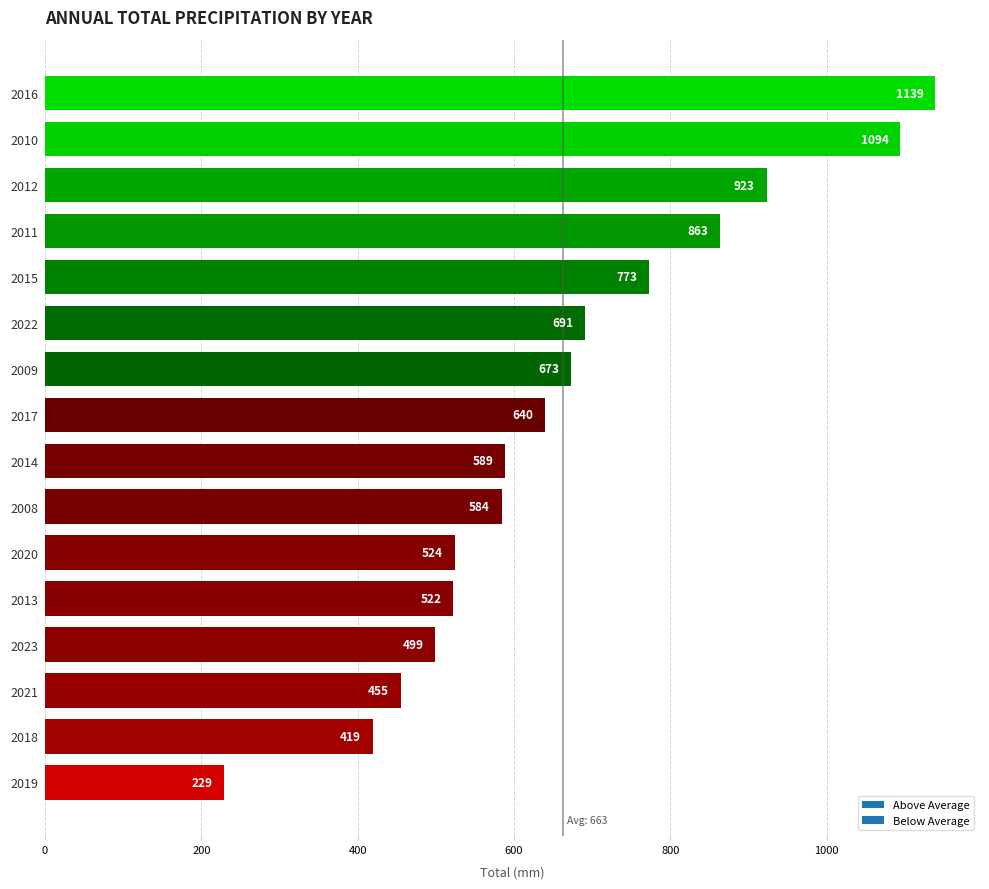

What is the change in value from 2009 to 2018?

-254